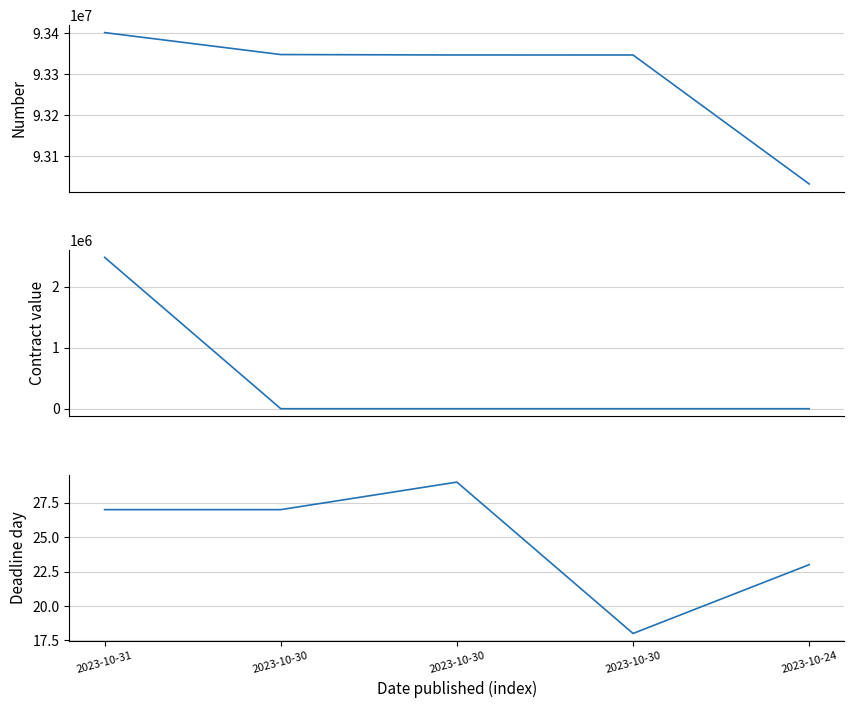

True or false: Deadline day has a value of 16 at 2023-10-30.

False